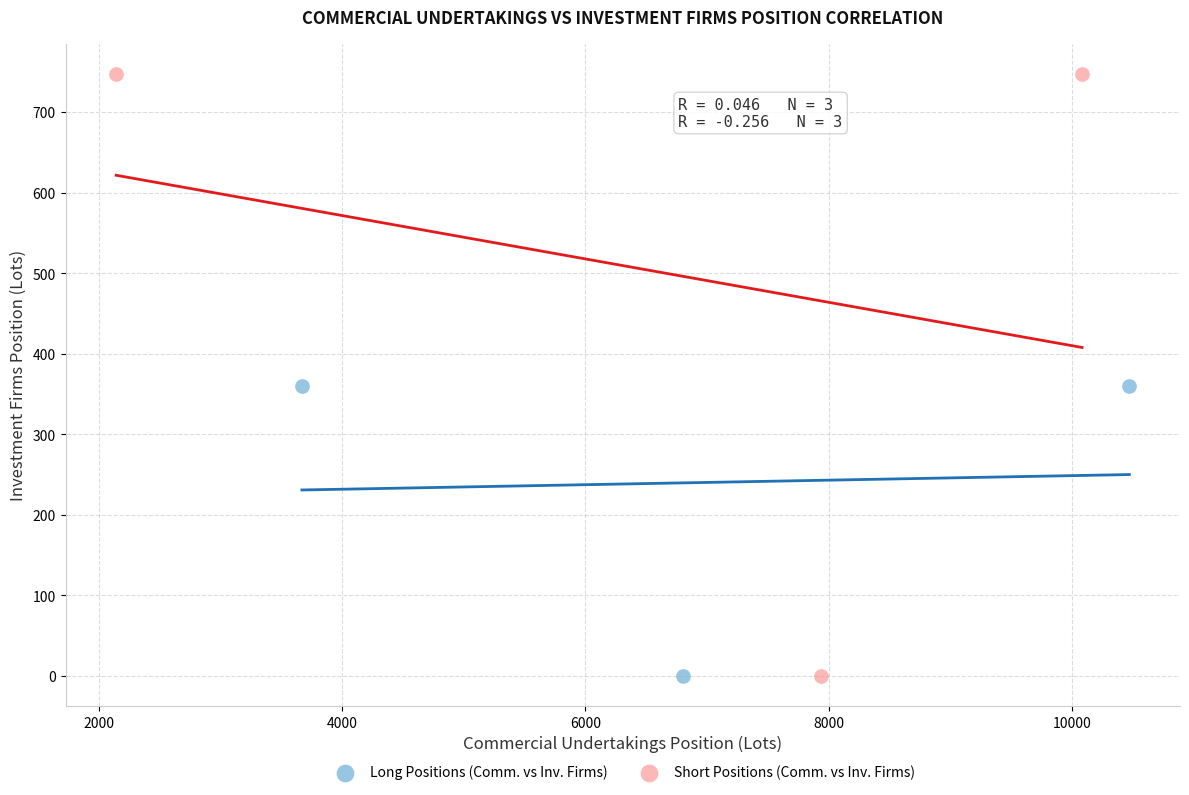

Which series contains the highest Y value?

Short Positions (Comm. vs Inv. Firms)